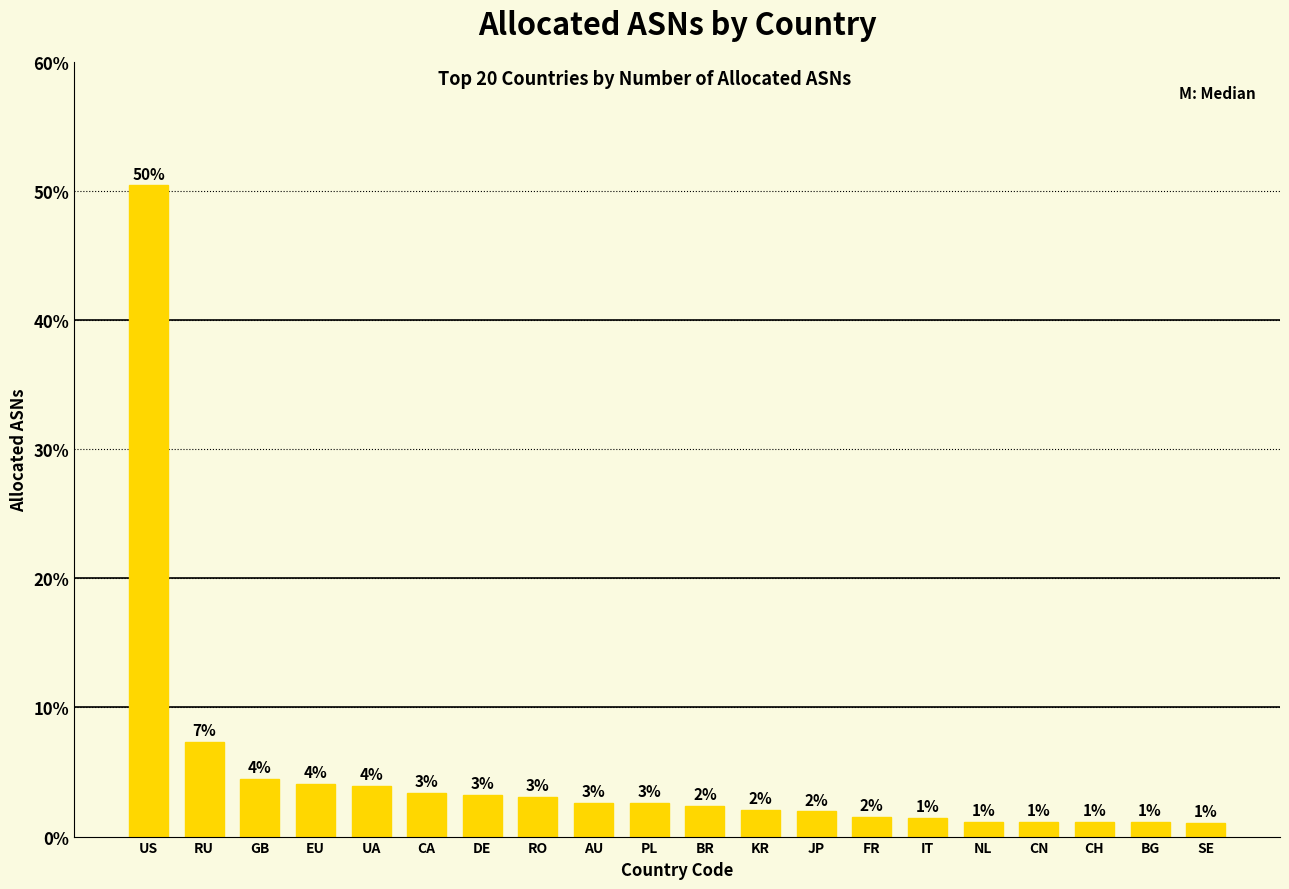

Which category has the highest value across all series?

US